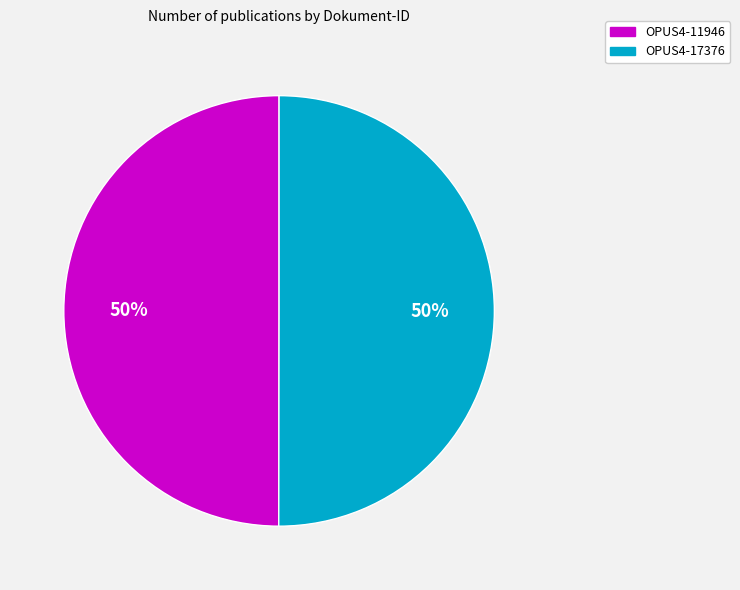

What is the ratio of the value at OPUS4-17376 to the value at OPUS4-11946?

1.0